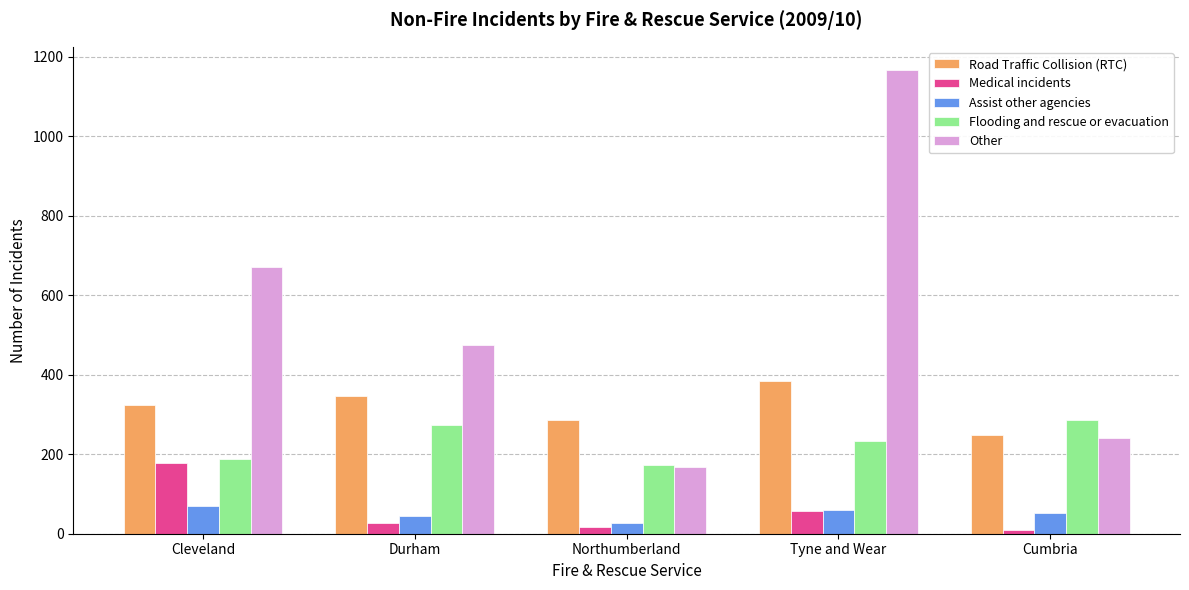

True or false: Road Traffic Collision (RTC) has a value of 469 at Durham.

False